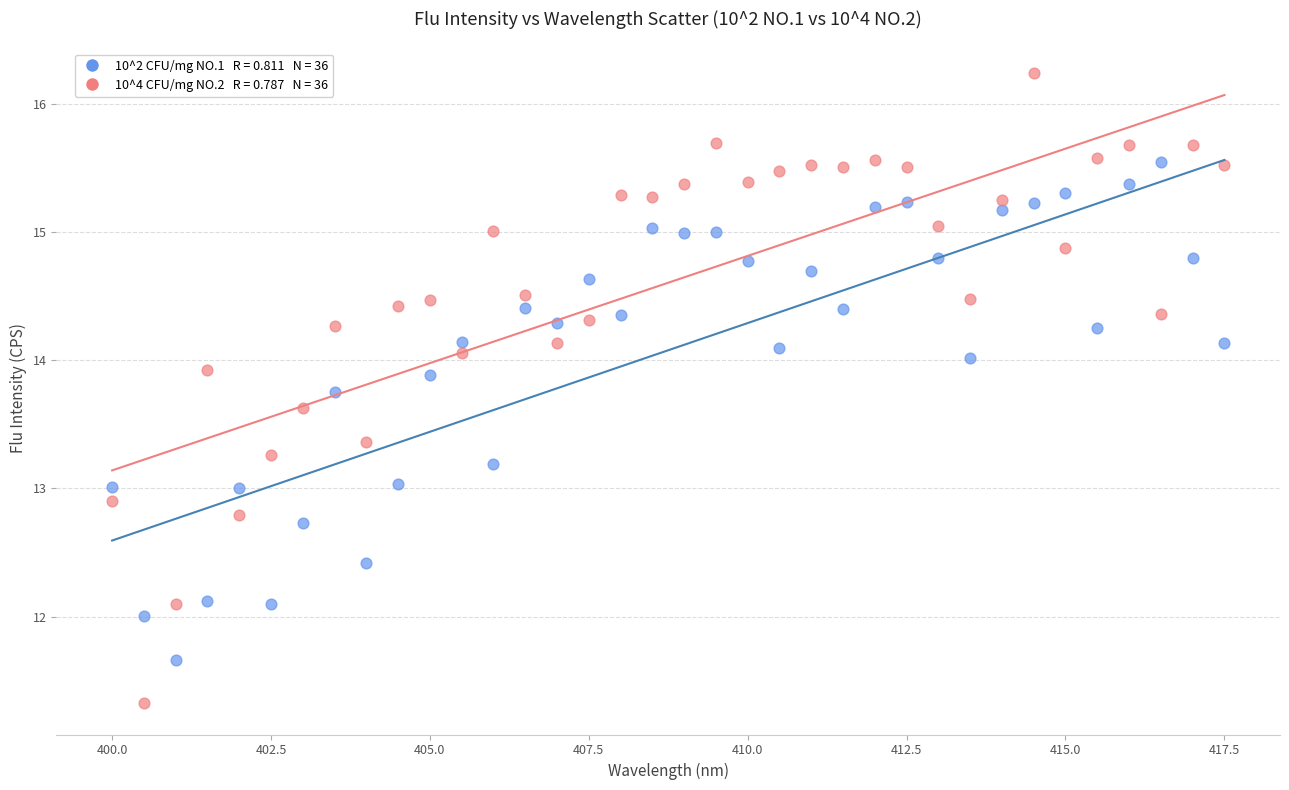

Across all data points, what is the range of Y values (max minus min)?

4.9